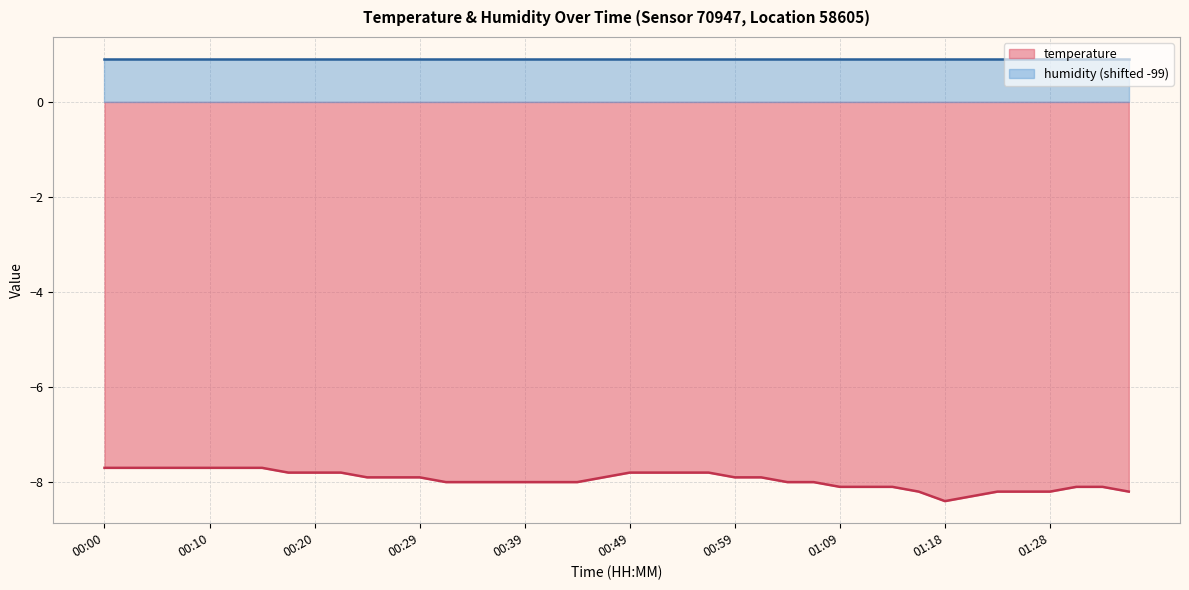

True or false: the data shows -7.7 at 00:05.

True